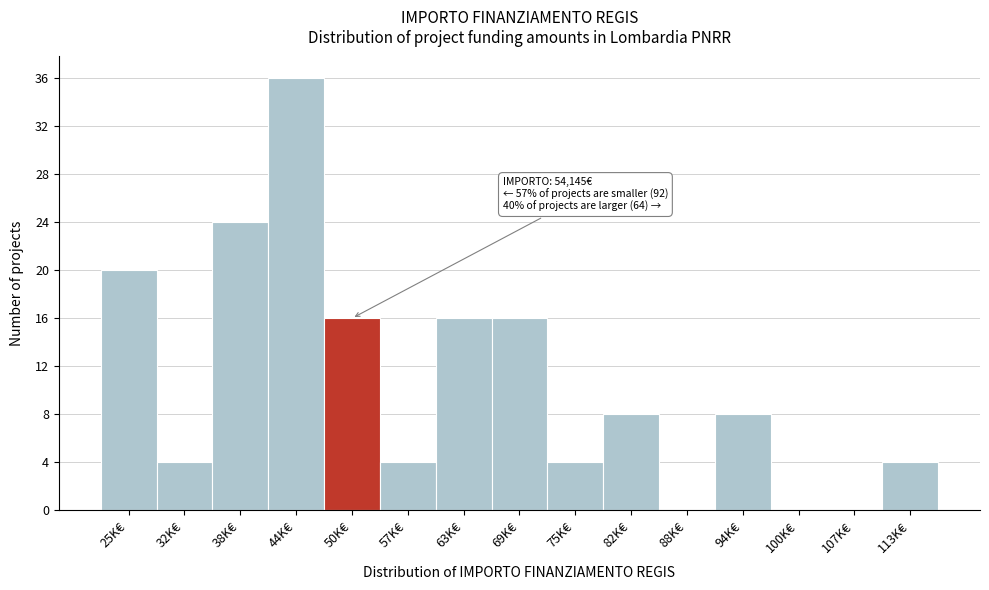

Reading left to right, what are all the values shown in this chart?

25K€=20	32K€=4	38K€=24	44K€=36	50K€=16	57K€=4	63K€=16	69K€=16	75K€=4	82K€=8	88K€=0	94K€=8	100K€=0	107K€=0	113K€=4